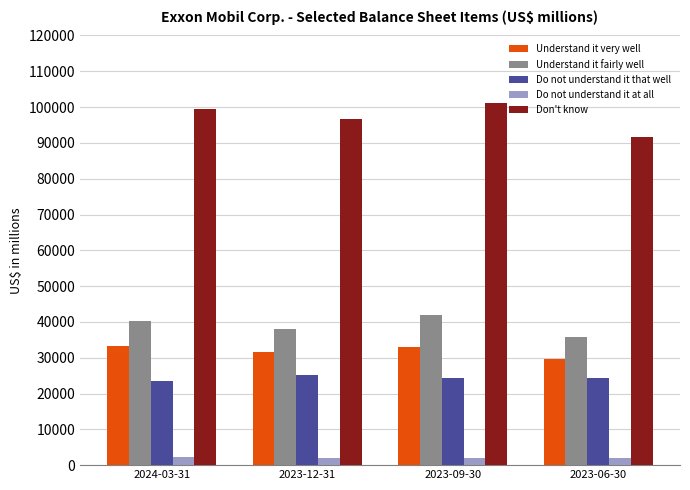

What is the difference between the maximum and minimum values in the Understand it fairly well series?

5899